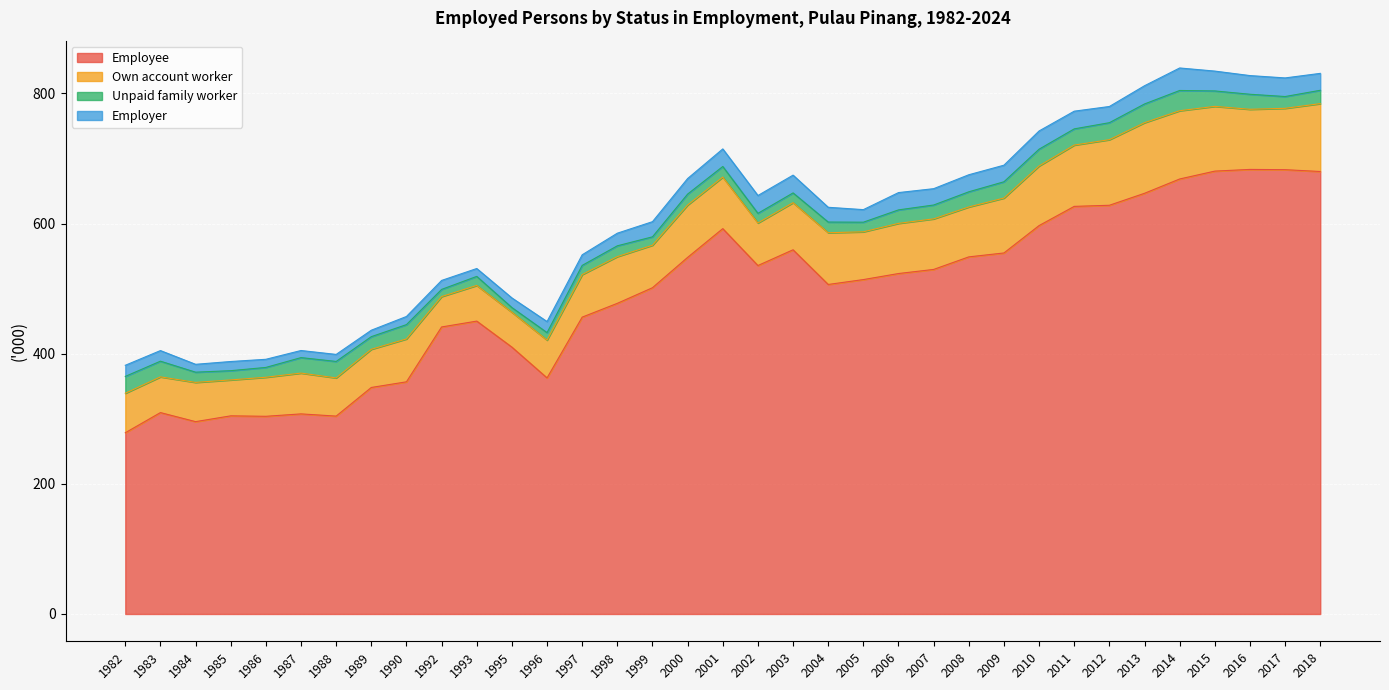

What is the maximum value for Employer?

34.6